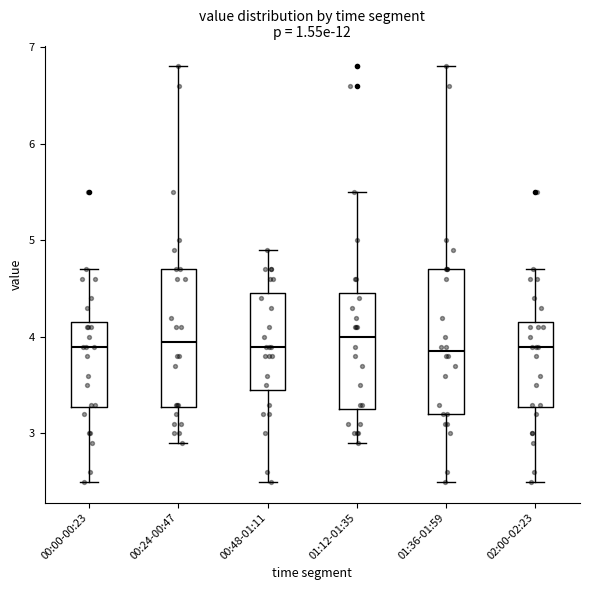

Where does the median line of the box for 02:00-02:23 sit on the y-axis? The values are not printed on the chart, so give them approximately, as read against the axis.

3.9